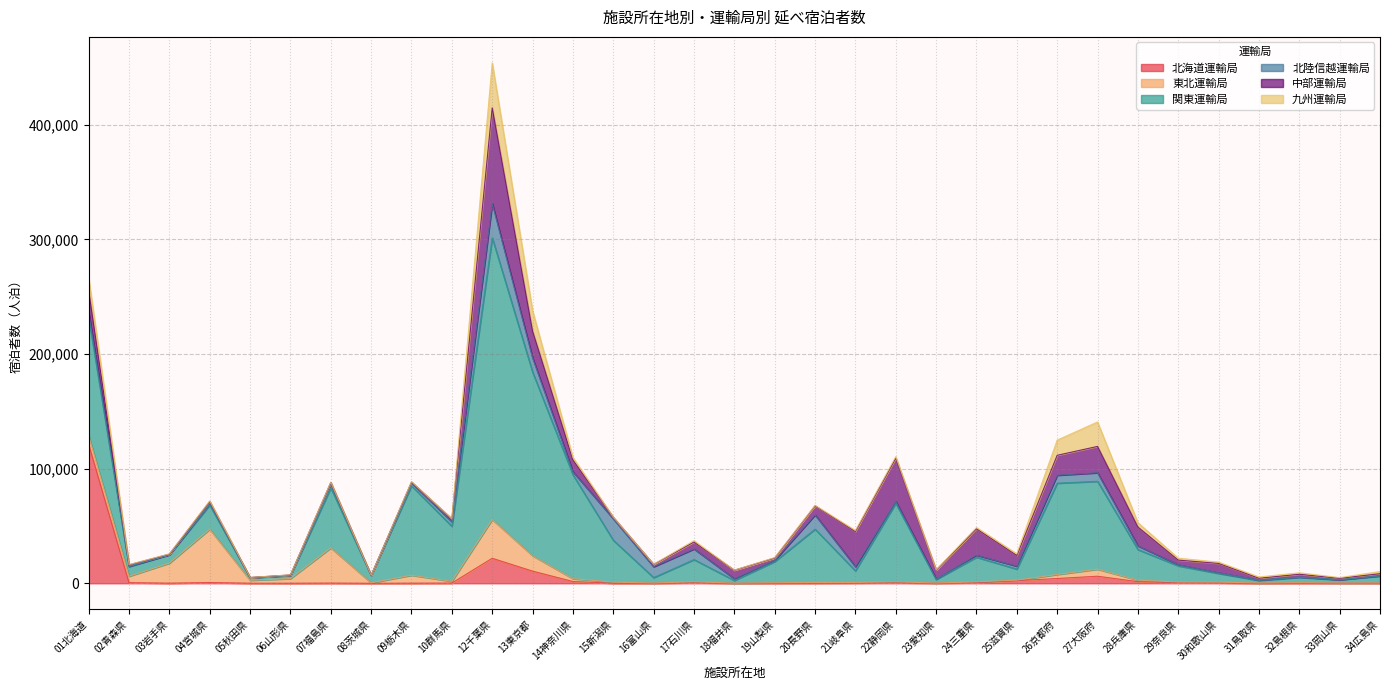

Reading left to right, transcribe all the data shown in this chart.

北海道運輸局: 121284	577	112	677	69	64	172	26	101	193	21818	10593	1554	80	45	553	29	92	175	301	522	132	531	2306	4177	6152	1394	562	426	14	148	114	138
東北運輸局: 7492	5551	17460	46465	2580	3984	30693	363	6929	1474	33794	13461	2479	899	193	747	81	352	566	437	752	87	735	402	3485	6147	1338	526	593	224	373	131	153
関東運輸局: 102968	8430	7316	21054	2222	2650	52337	6338	78009	48028	245781	160154	90590	36557	4712	19402	2356	18458	46498	10163	68471	3062	21462	9691	79673	76655	26686	14111	7566	2219	4632	2763	5957
北陸信越運輸局: 4506	364	120	1474	56	327	3422	133	2569	4032	29889	12411	2664	18782	9479	9288	1517	1057	12437	3528	1758	668	1825	2530	6933	7489	3196	1035	663	466	430	237	374
中部運輸局: 19051	1159	446	1731	114	251	1409	70	740	2363	83467	23329	10339	1223	2070	5987	7409	2138	7876	30759	37670	7510	22993	9313	17378	22959	16447	3971	8083	1475	2283	1103	1733
九州運輸局: 11197	252	138	479	80	71	161	23	271	241	39187	17808	2139	169	49	1239	115	313	450	849	1350	280	1126	1422	13253	21309	3782	1691	1123	1105	1275	606	1869